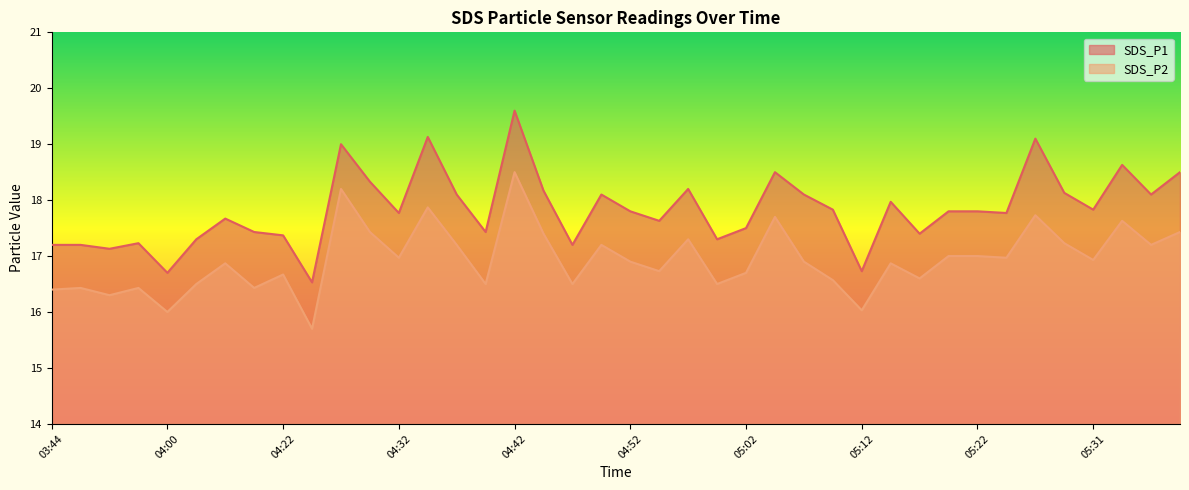

What is the label of the 22nd point from the left?

04:54